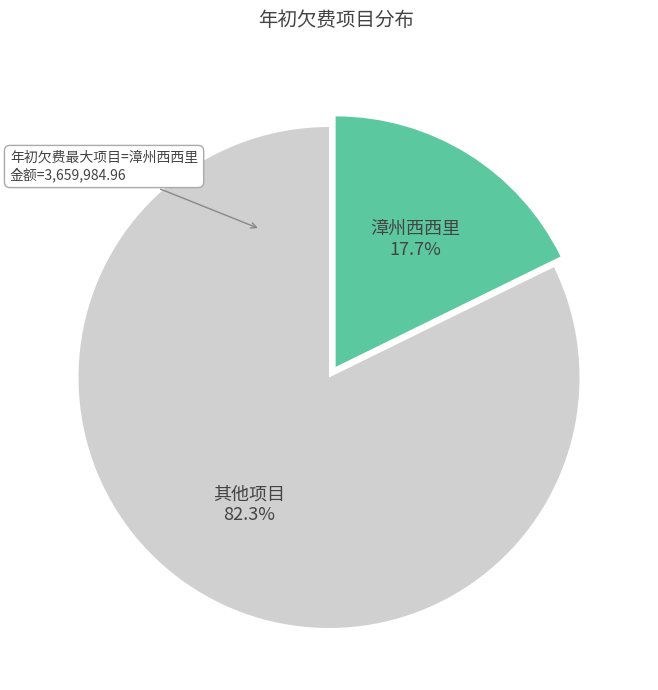

What is the smallest slice in the pie chart?

漳州西西里